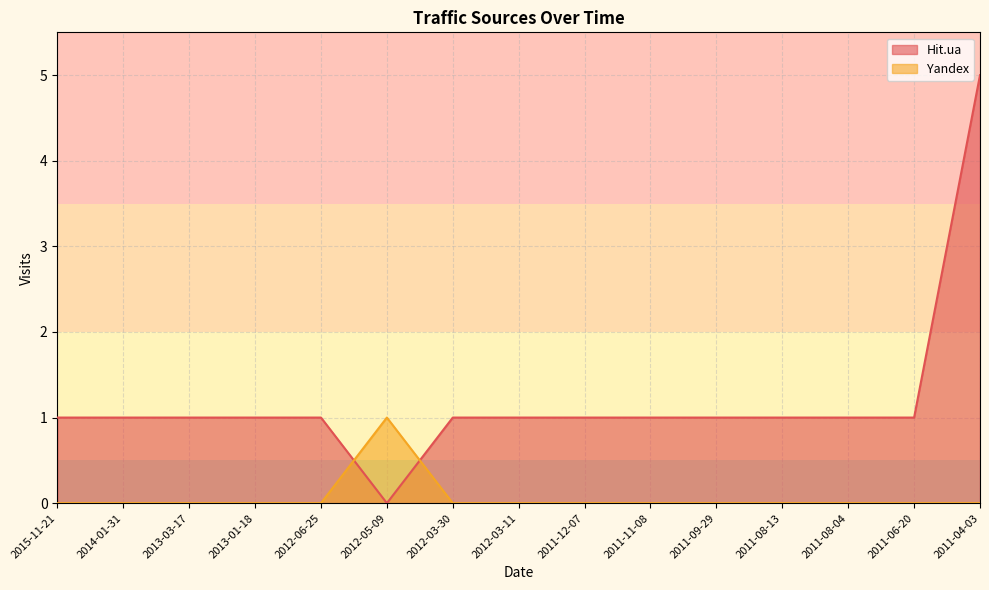

How many times do Yandex and Hit.ua cross each other?

2